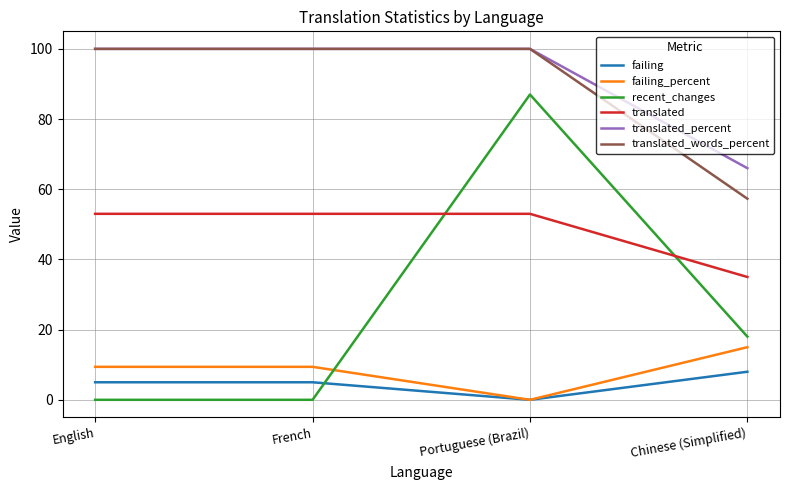

At which category is the sum across all series the highest?

Portuguese (Brazil)